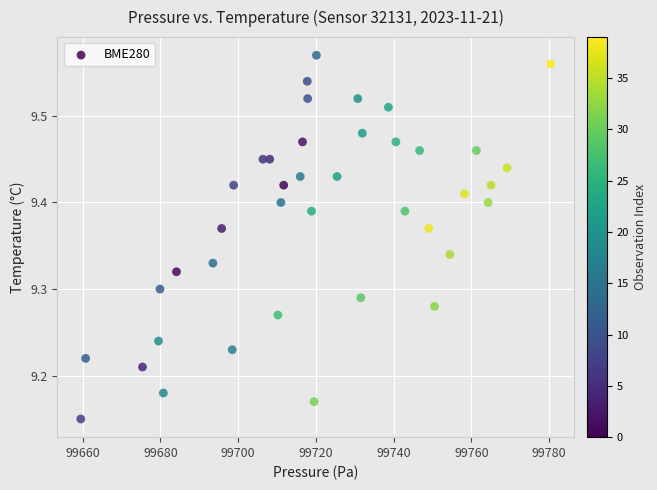

What is the range of Y values (max minus min)?

0.4